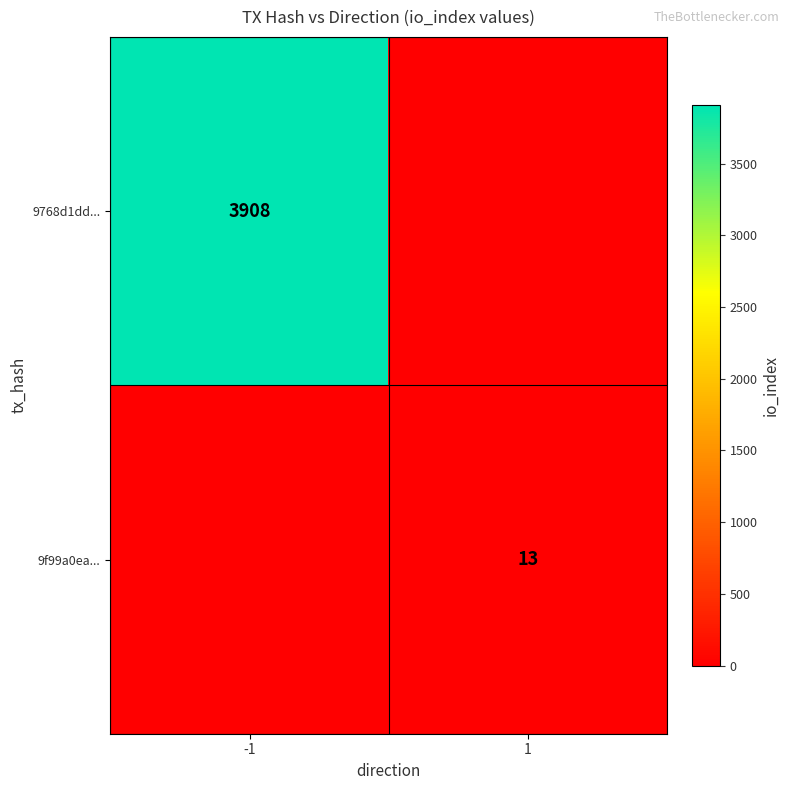

Between -1 and 1, which is larger?

-1